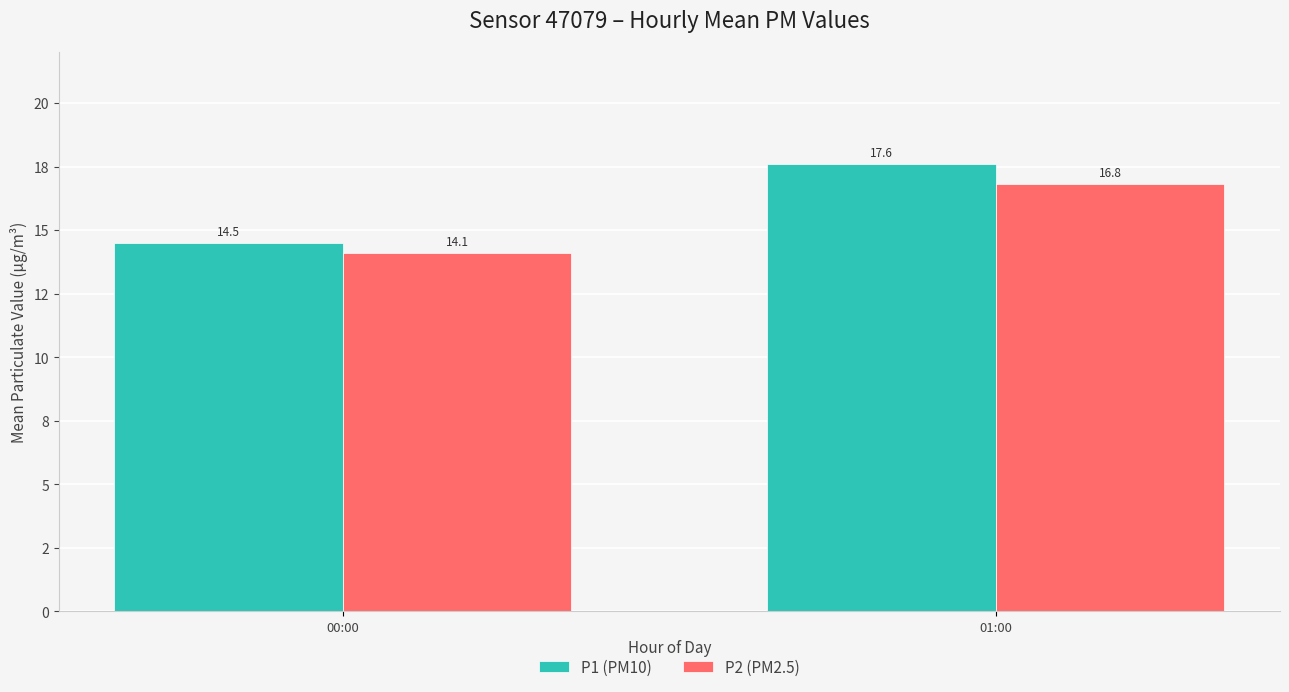

What is the label of the 2nd bar from the right?

00:00